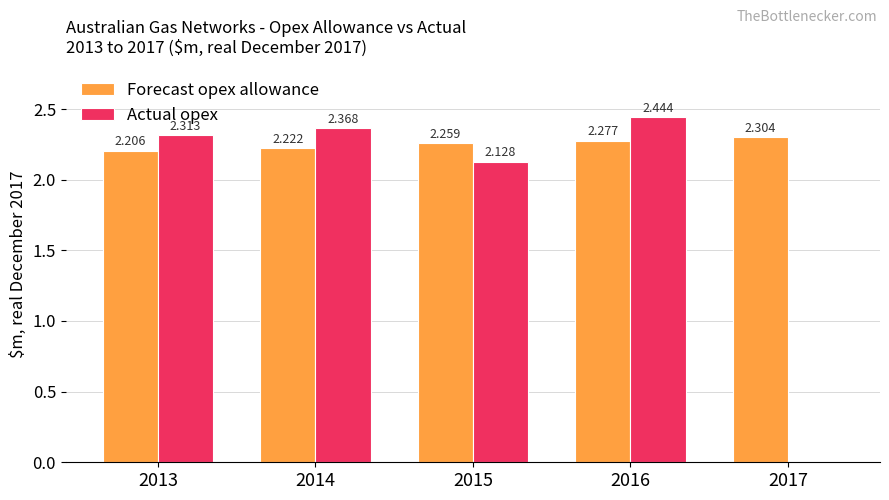

Which series has the largest total across all categories?

Forecast opex allowance